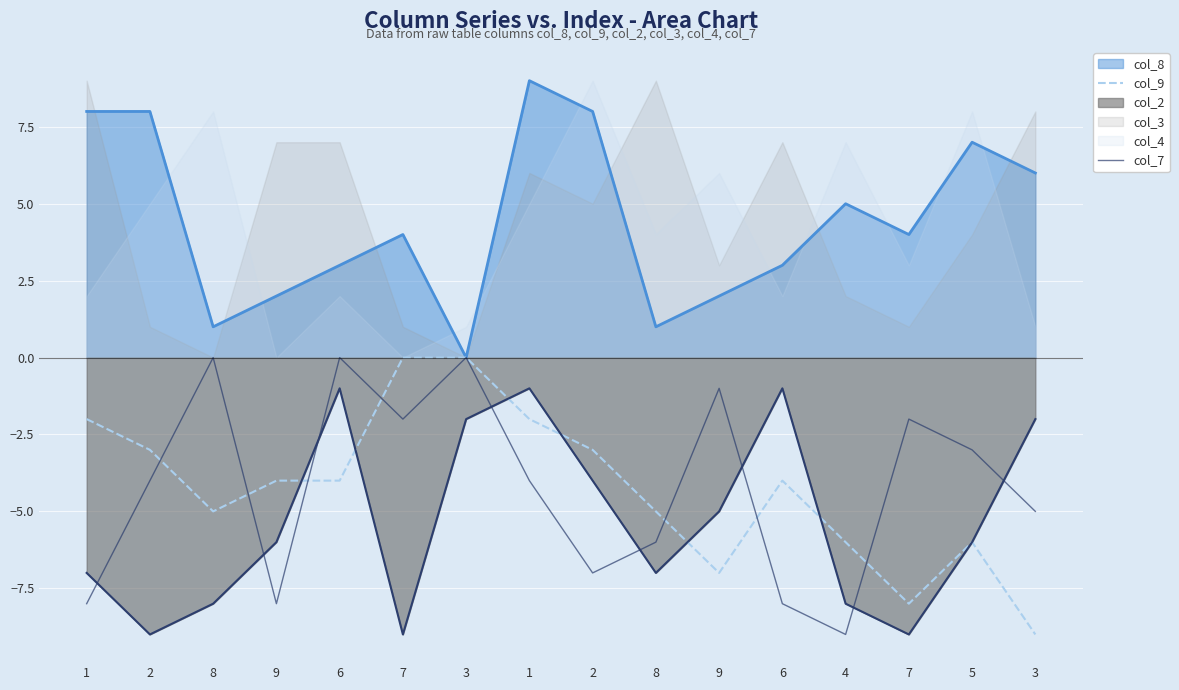

True or false: col_7 has a value of -9 at 8.

False